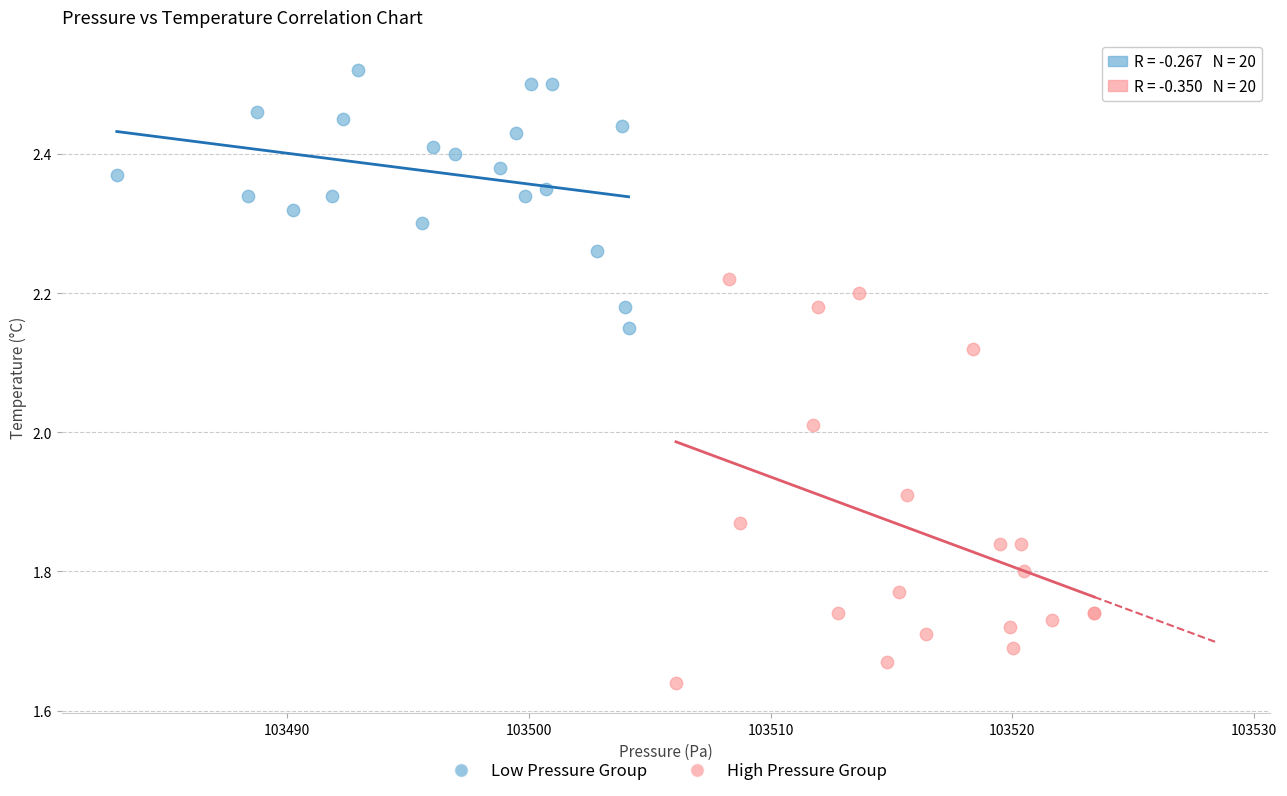

Which series contains the highest Y value?

Low Pressure Group